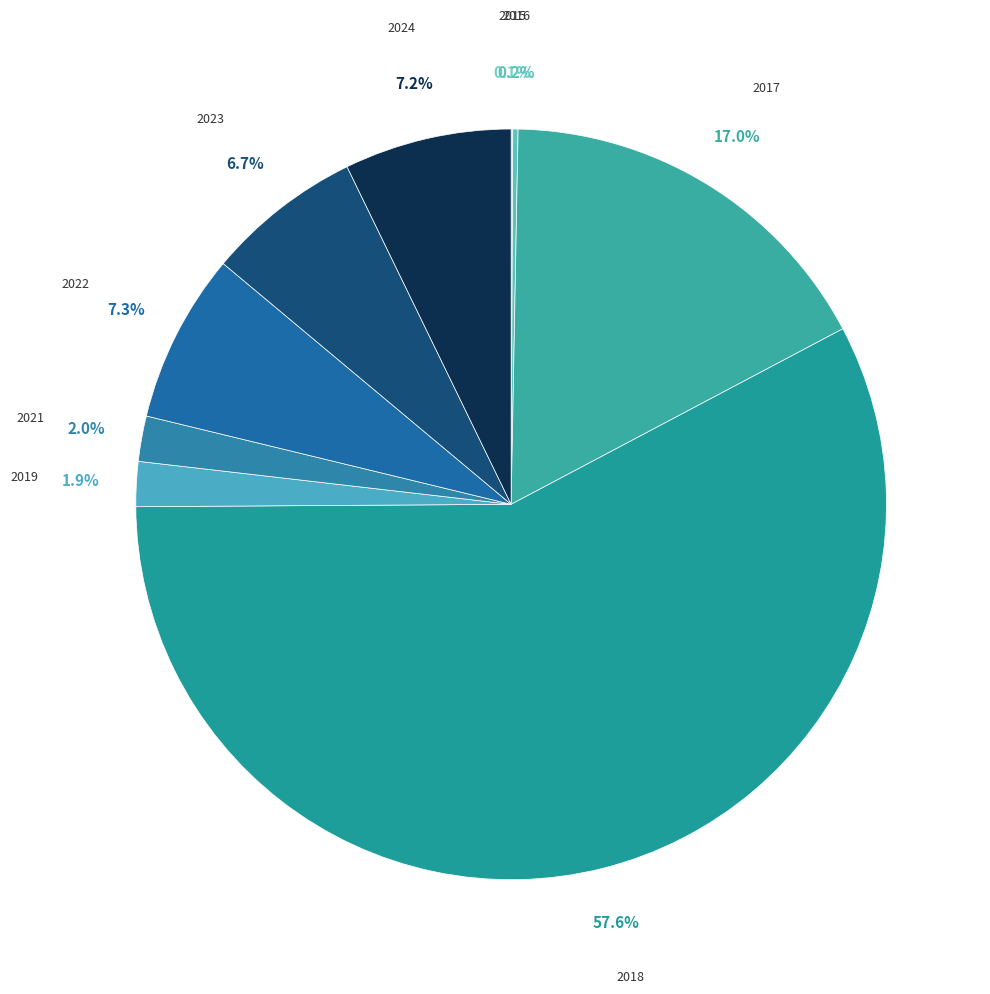

Is 2024 the majority of the pie?

No